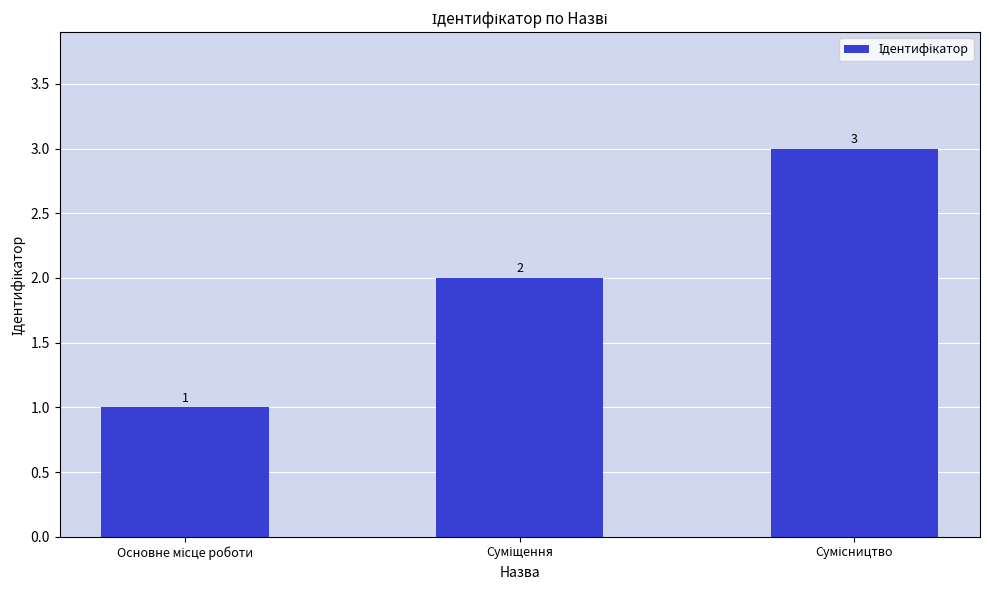

What is the smallest value displayed?

1